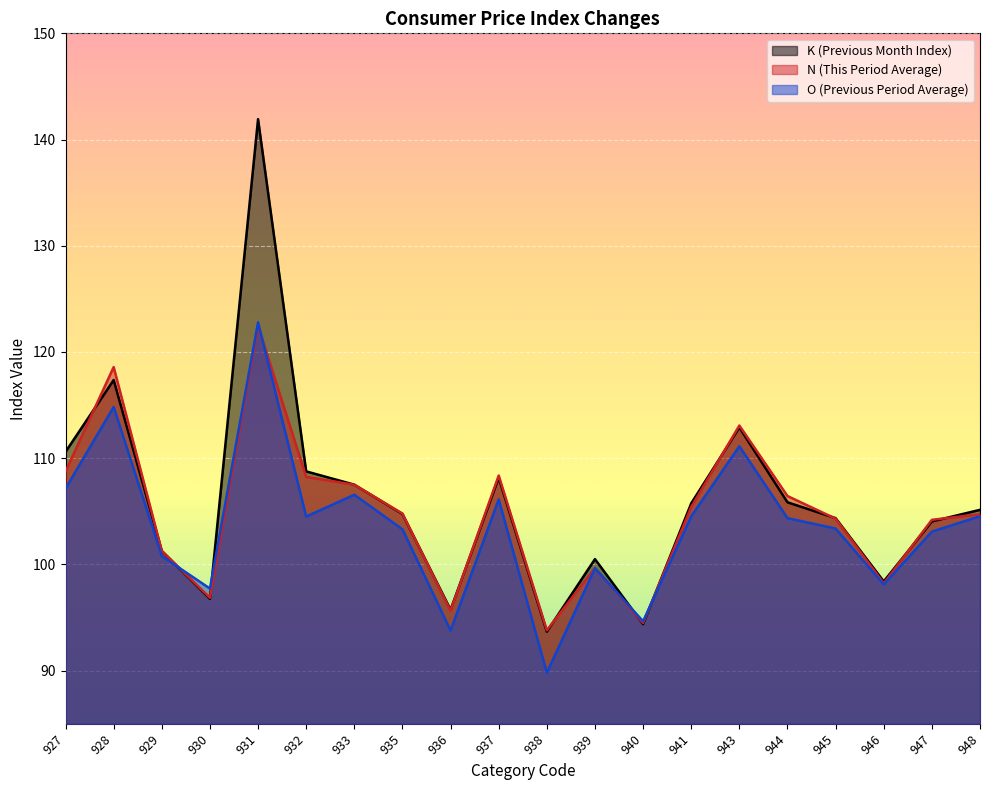

At which category is the sum across all series the highest?

931